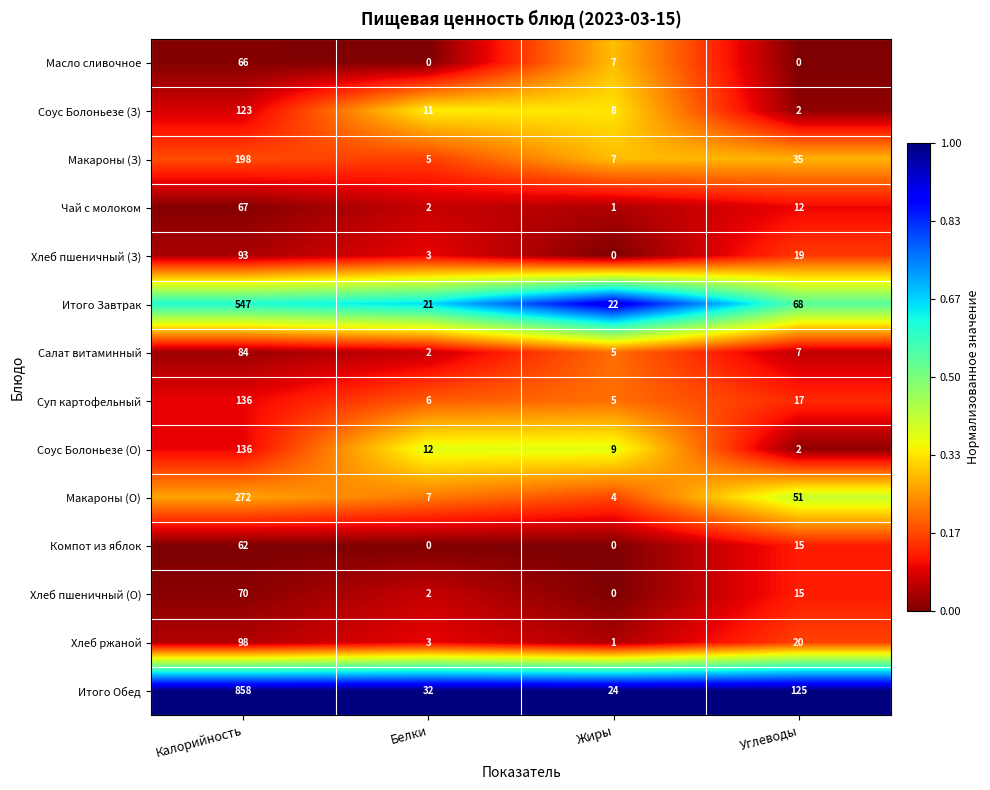

What is the difference between the highest and lowest values at Калорийность?

796